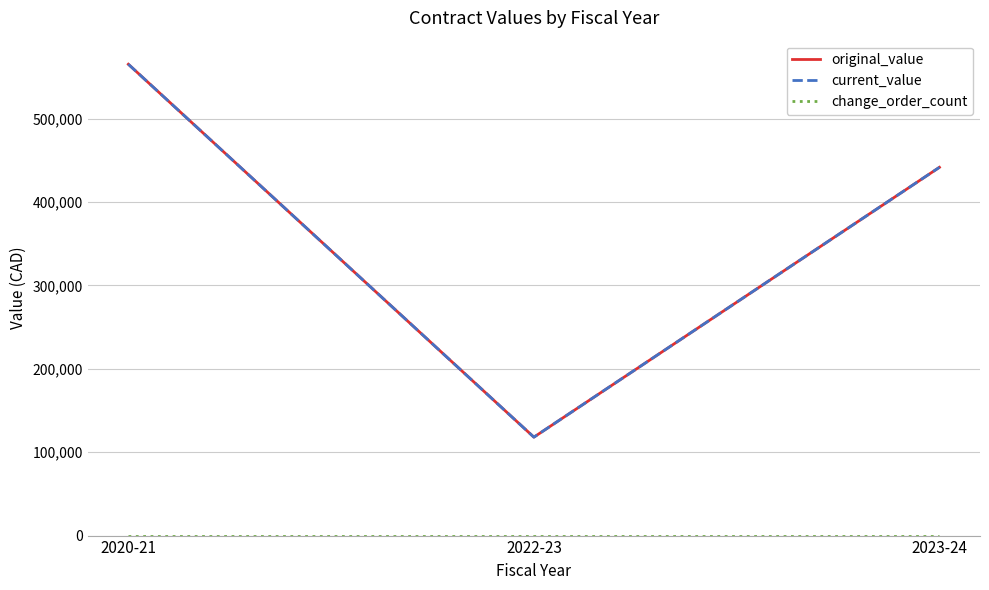

Reading left to right, list all the values displayed in this chart.

original_value: 565325.4	118046.5	441698.0
current_value: 565325.4	118046.5	441698.0
change_order_count: 0.0	0.0	0.0